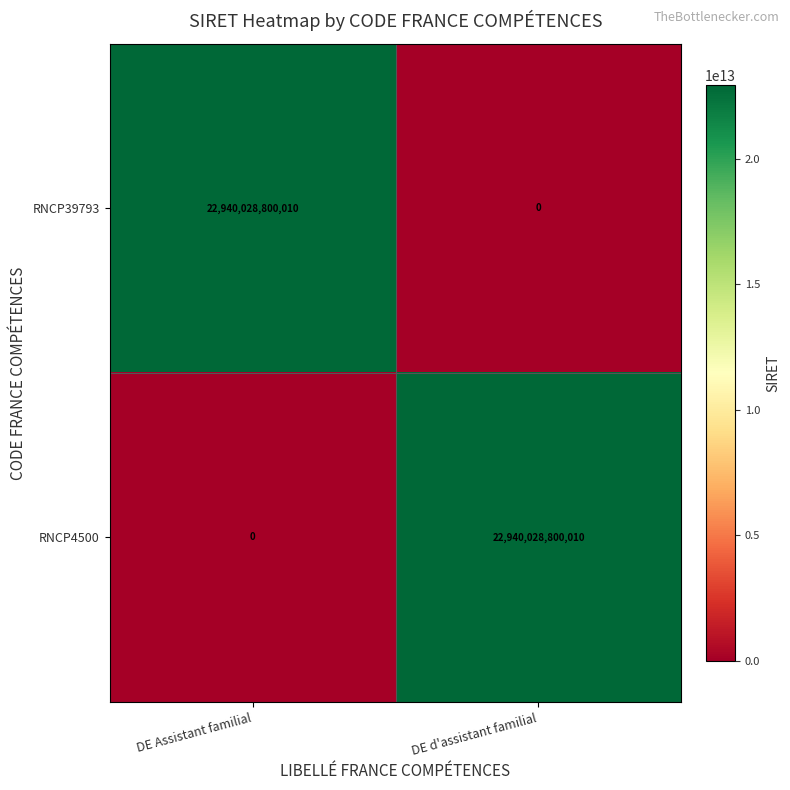

Reading left to right, list all the values displayed in this chart.

RNCP39793: DE Assistant familial=22940028800010	DE d'assistant familial=0
RNCP4500: DE Assistant familial=0	DE d'assistant familial=22940028800010